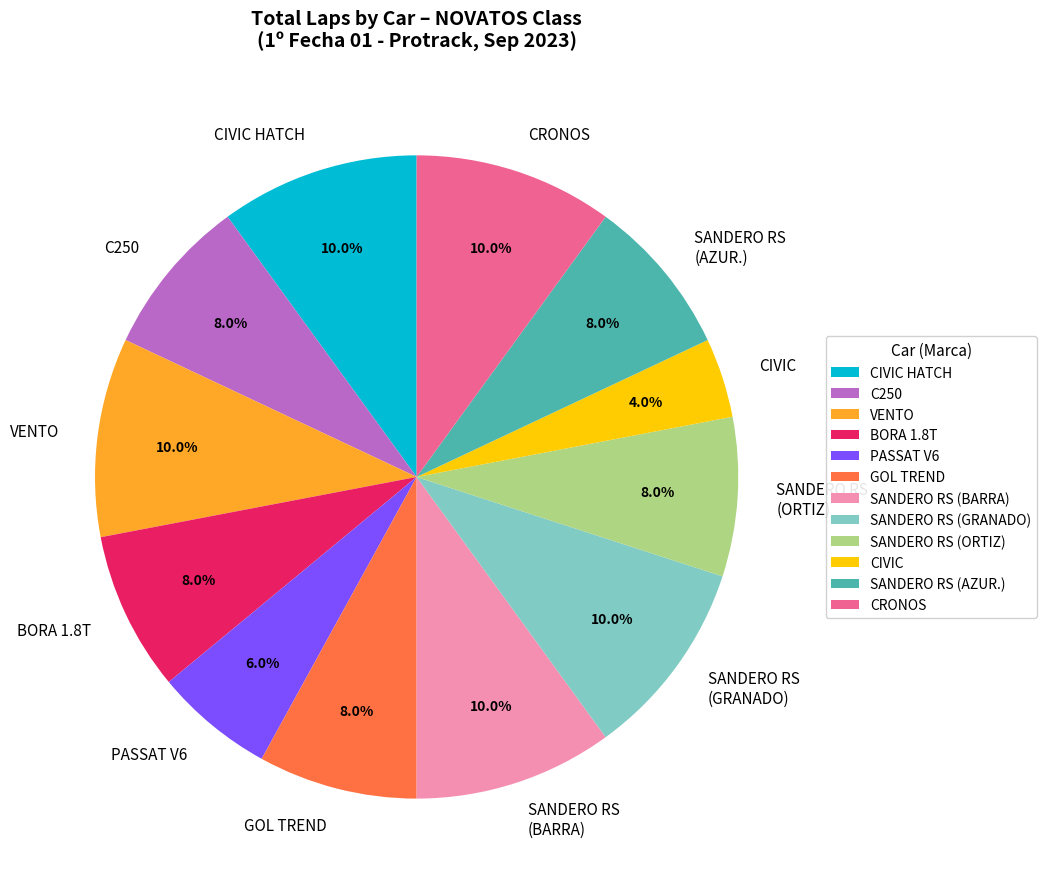

To the nearest percent, what percentage of the pie is VENTO?

10%